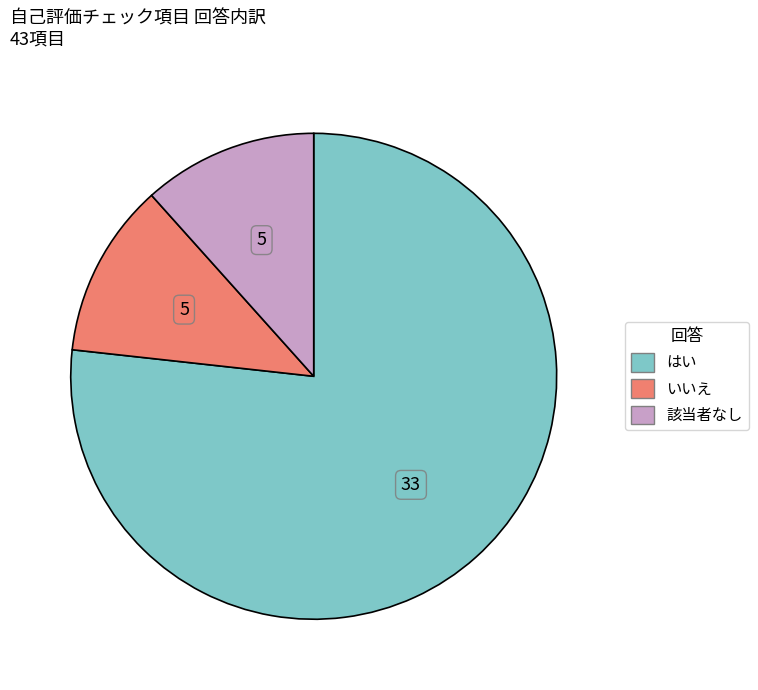

Combined, do はい and 該当者なし account for over 50%?

Yes